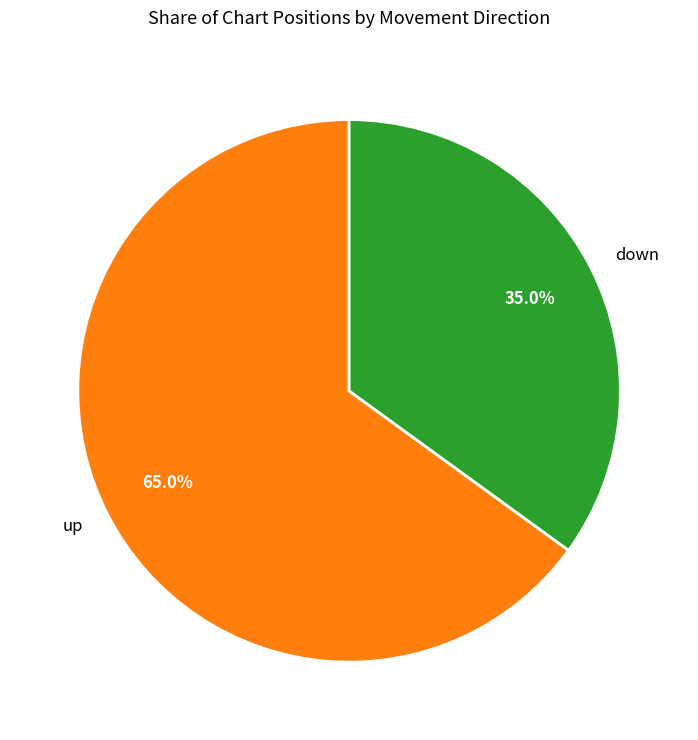

Approximately how many times larger is the value at down compared to up?

0.5